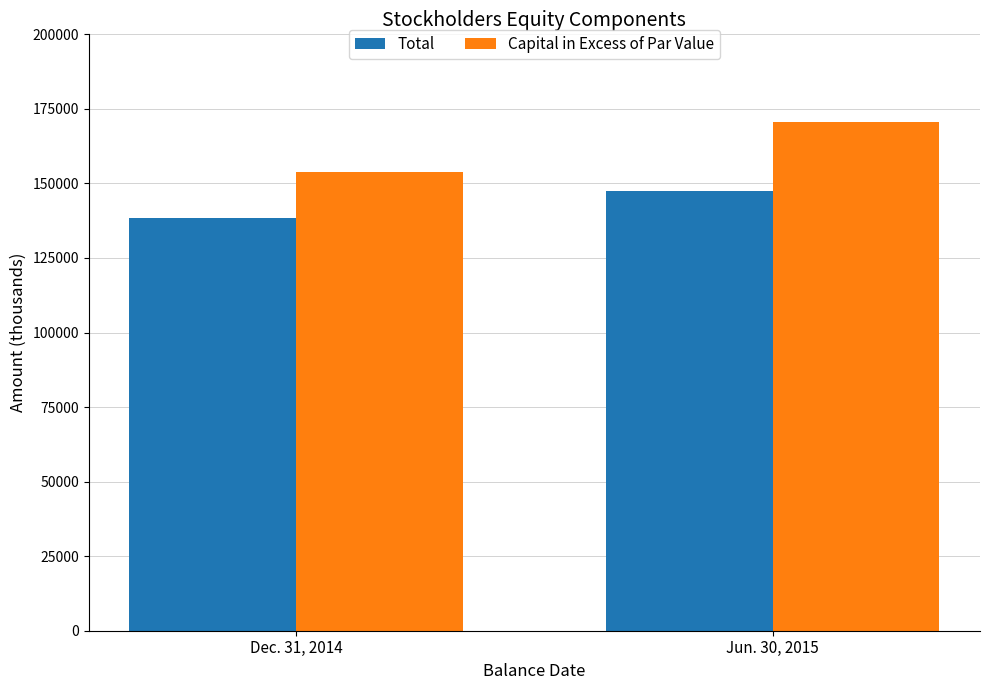

Which series has the largest total across all categories?

Capital in Excess of Par Value